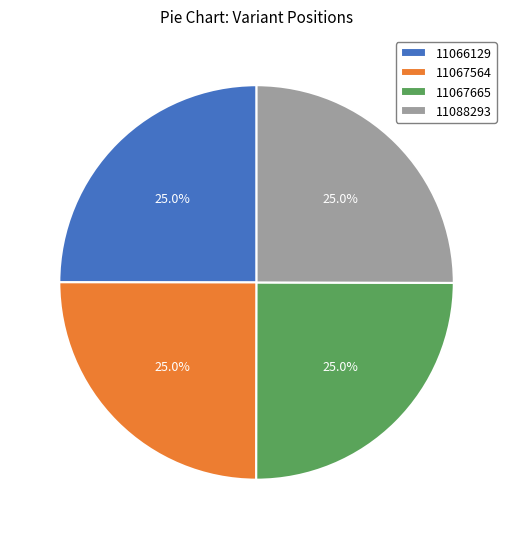

What is the total percentage of 11067564 and 11067665?

50.0%